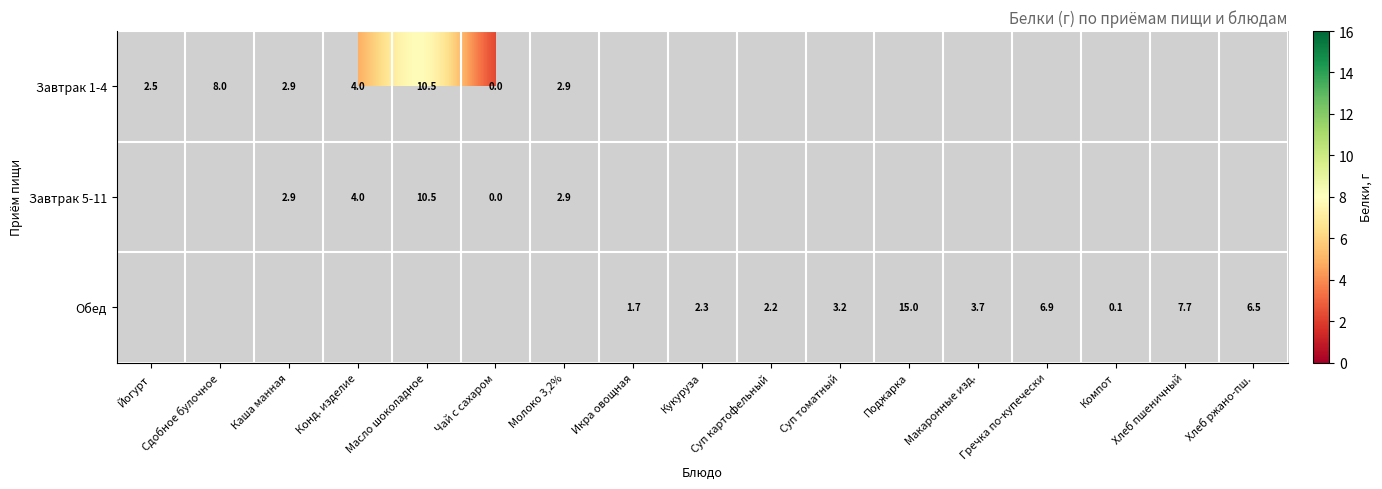

The Обед series shows 2.2 at Икра овощная. True or false?

False